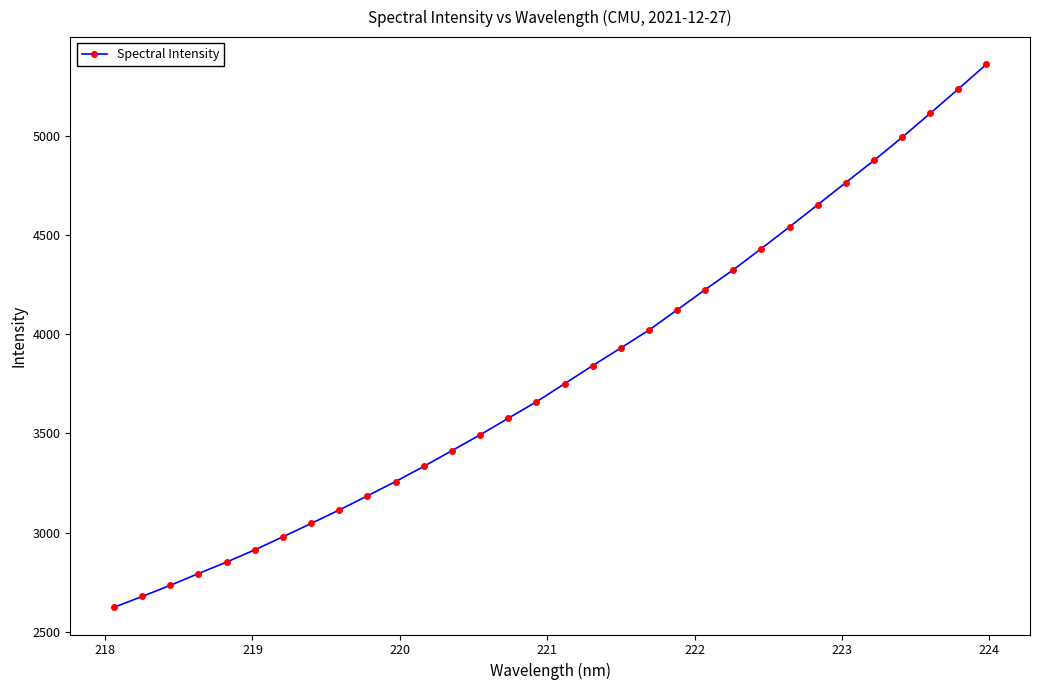

What is the value of the 9th point from the left?

3114.2